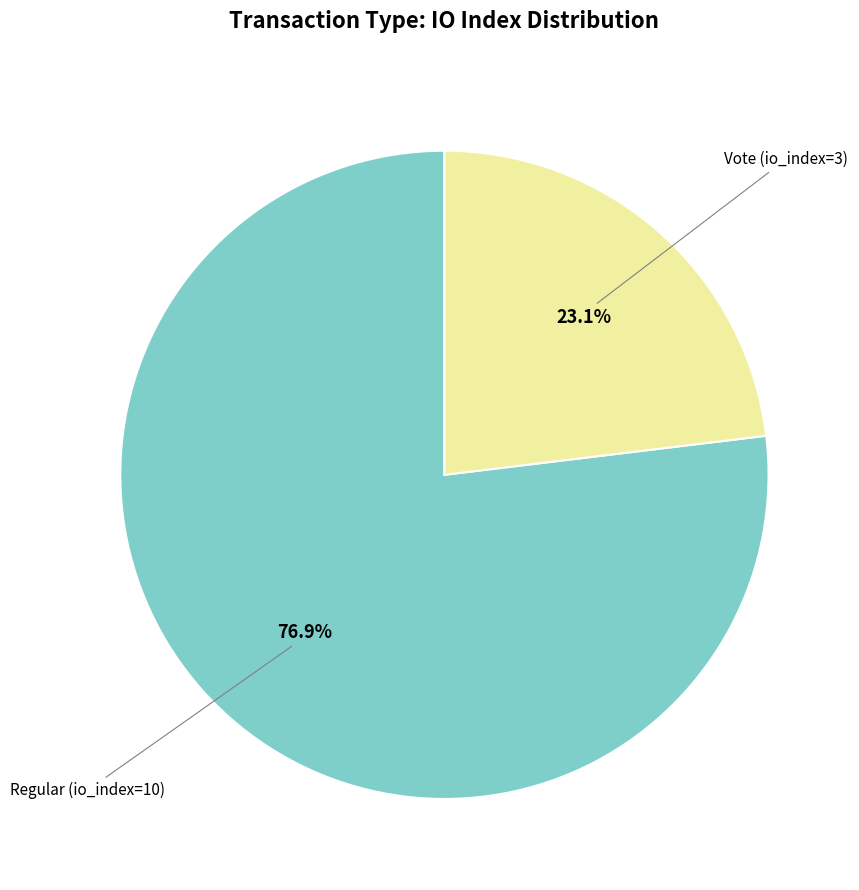

Is there a majority slice in this chart?

Yes